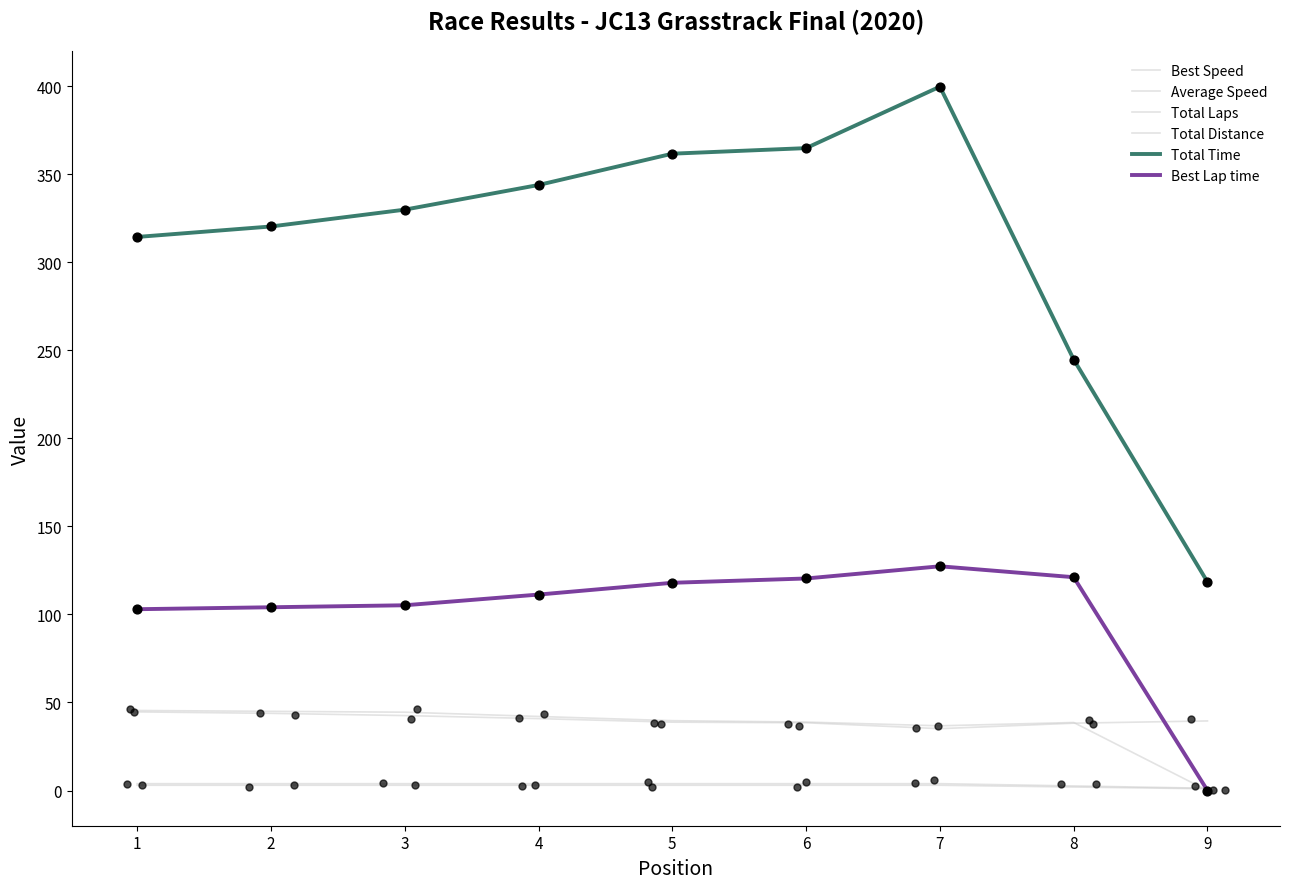

Which series contains the lowest Y value?

Best Speed